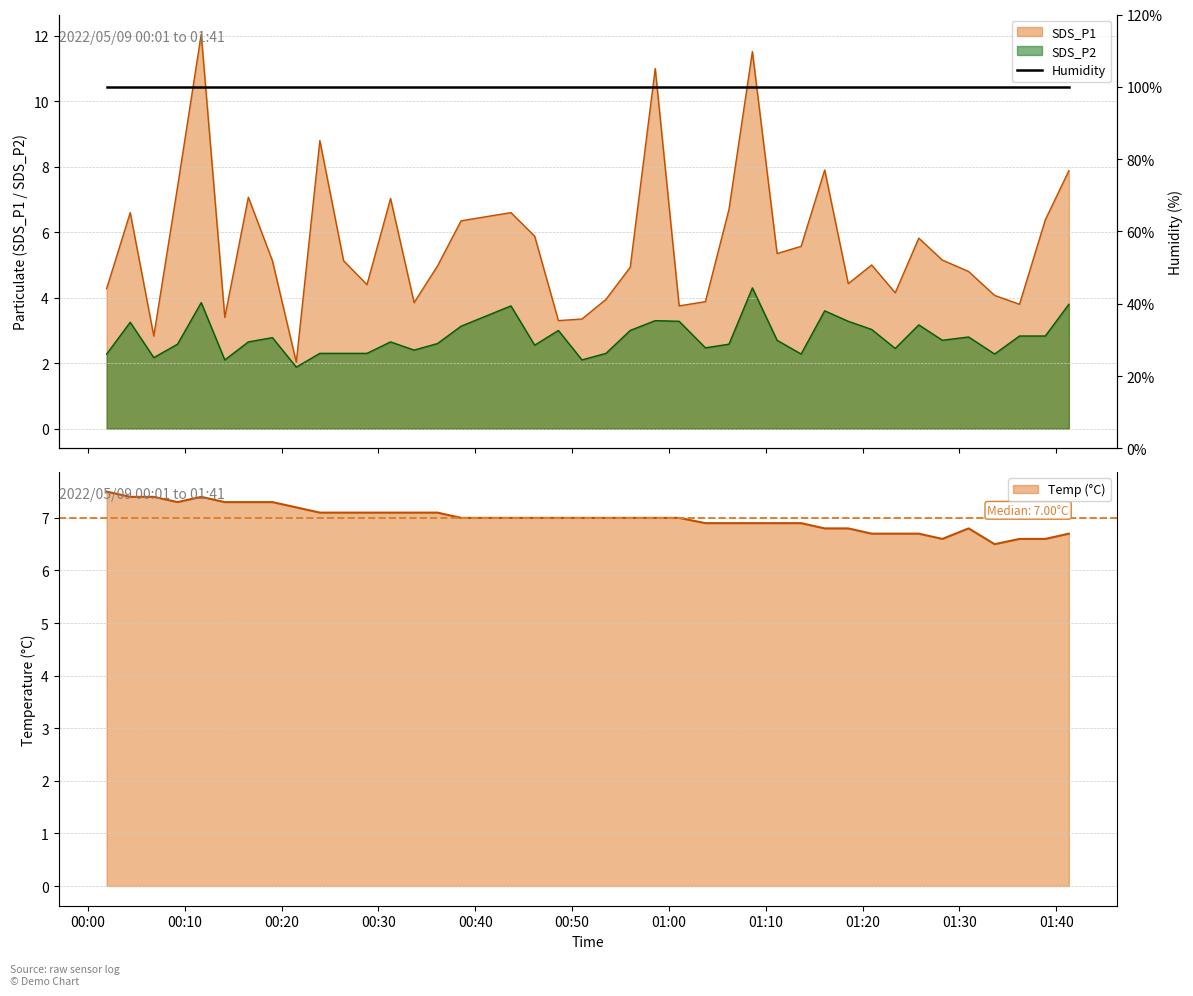

At how many categories does at least one series exceed 9?

3